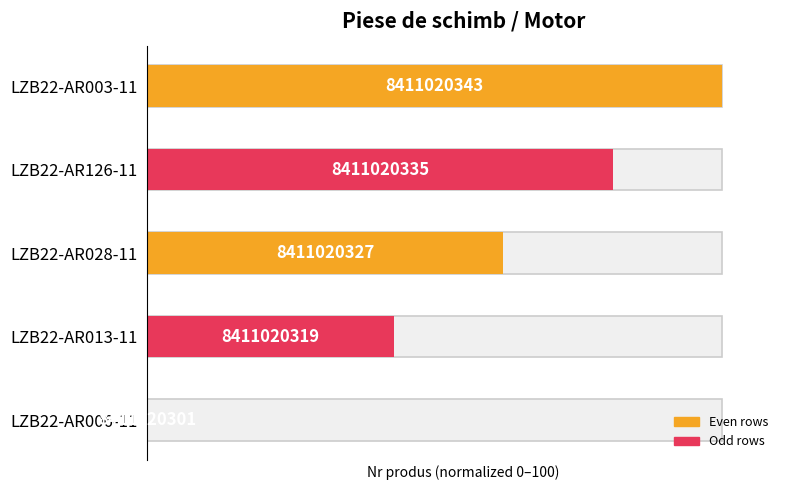

List the labels in order of value, largest first.

LZB22-AR003-11, LZB22-AR126-11, LZB22-AR028-11, LZB22-AR013-11, LZB22-AR006-11